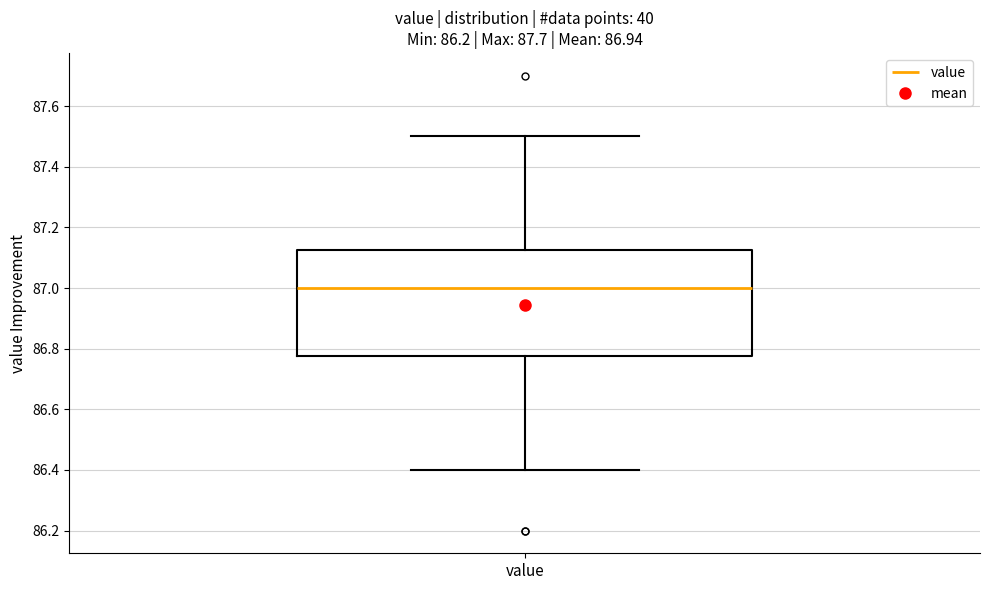

Read this box plot against the y-axis: the position of the median line, the range covered by the box, and the ends of both whiskers. The values are not printed on the chart, so give them approximately, as read against the axis.

median 87.00, box 86.78 to 87.12, whiskers 86.40 to 87.50